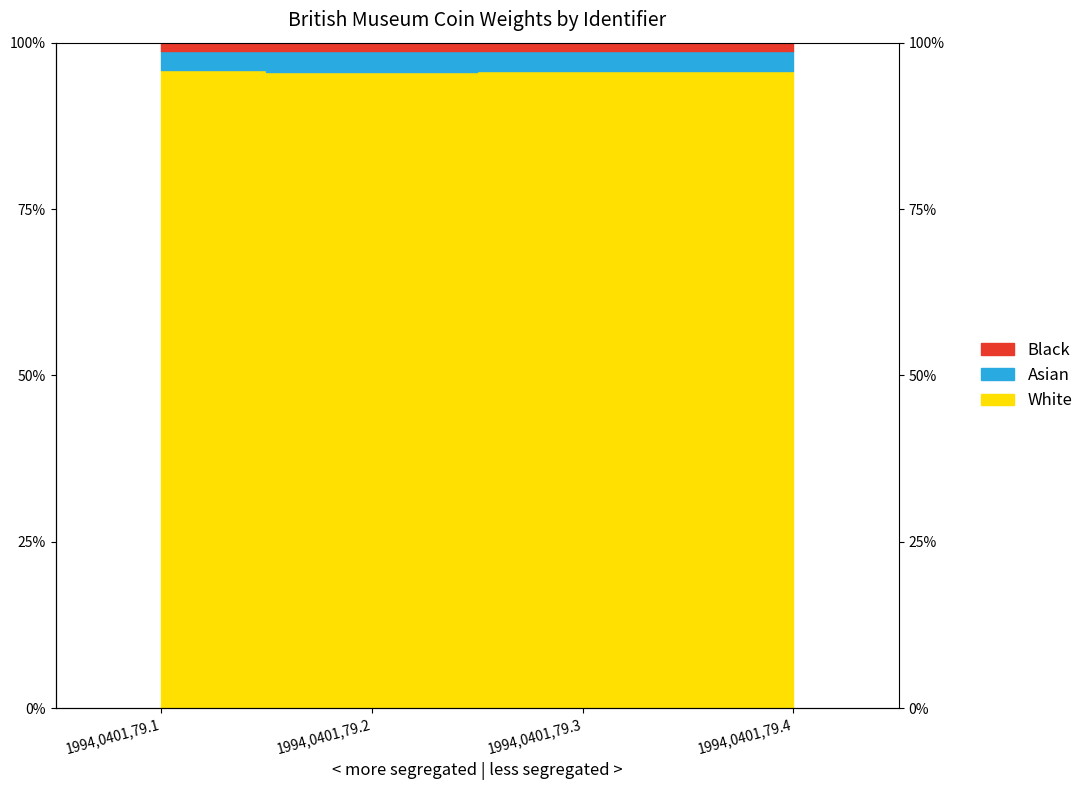

What is the approximate value at 1994,0401,79.3?

95.7